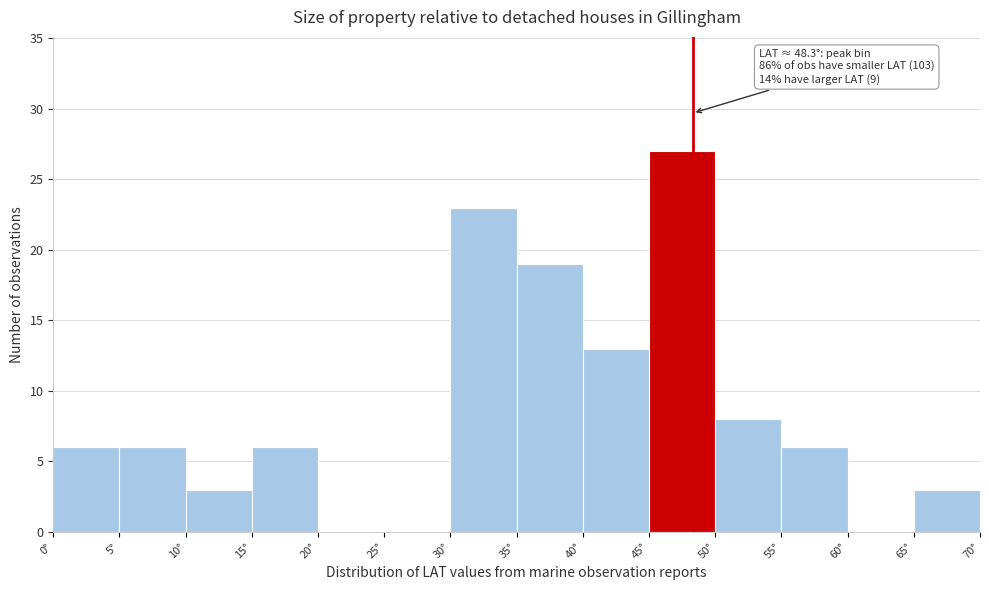

Over which range of the x-axis is the bar tallest?

45 to 50